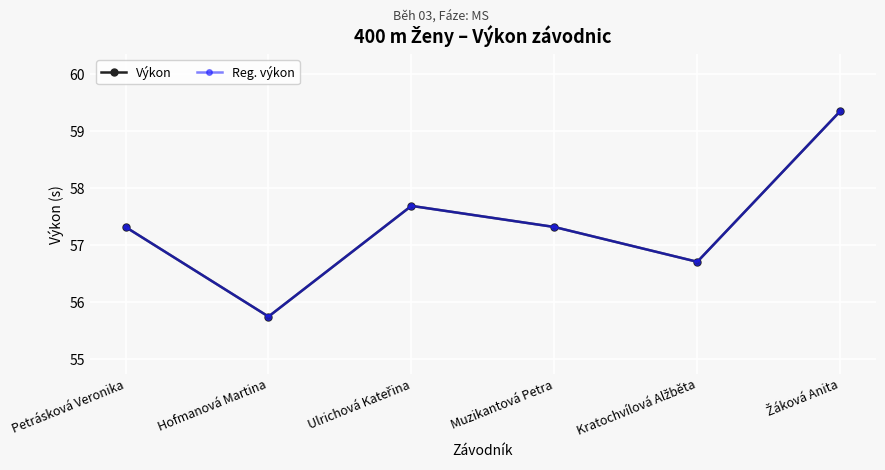

The Výkon series shows 56.7 at Kratochvílová Alžběta. True or false?

True